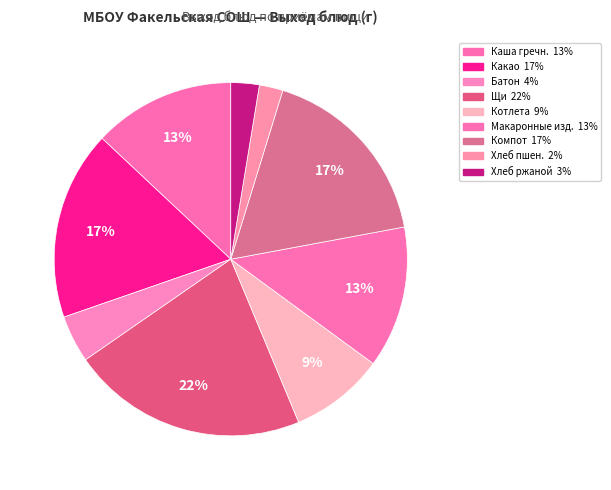

How many slices are in this pie chart?

9